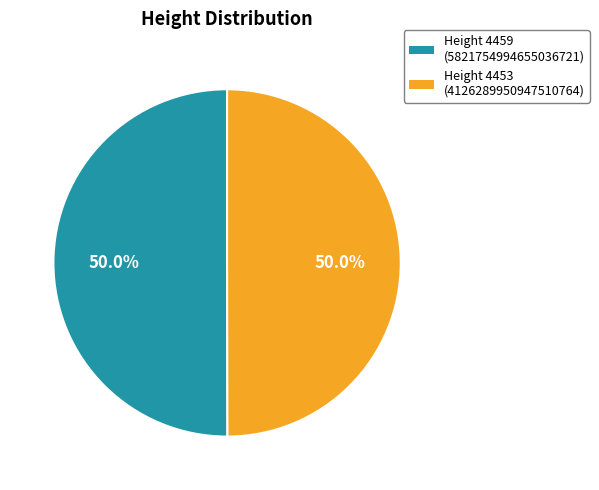

Which slice is the smallest?

4453